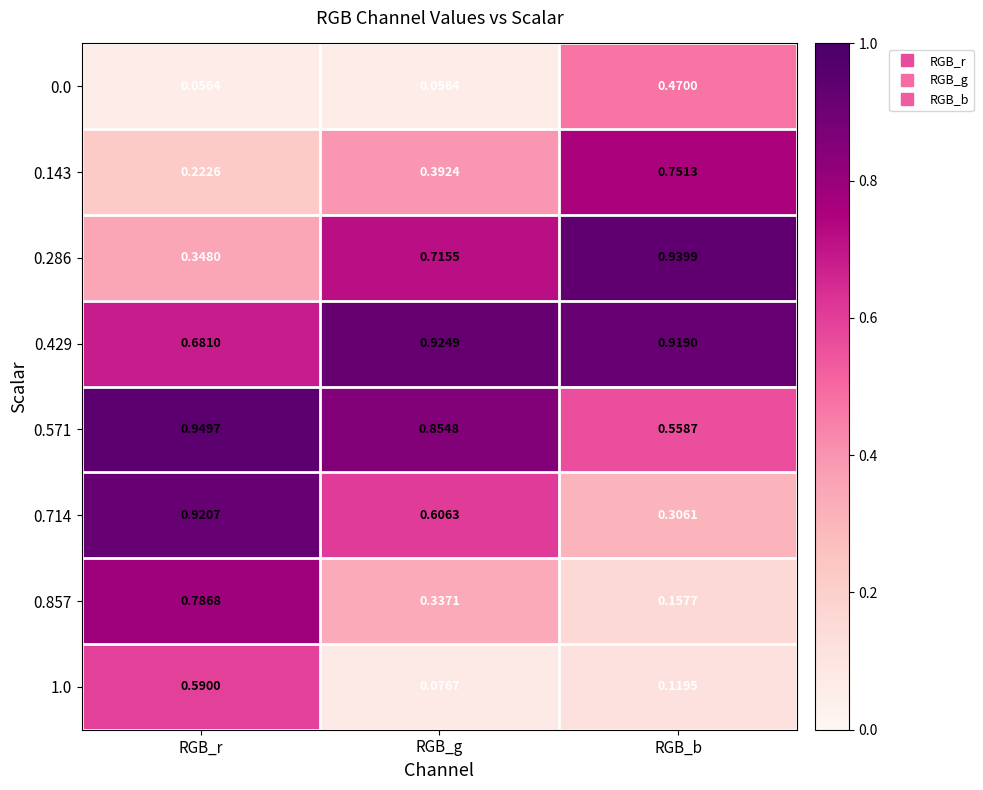

List the labels in order of 0.571 value, smallest first.

RGB_b, RGB_g, RGB_r